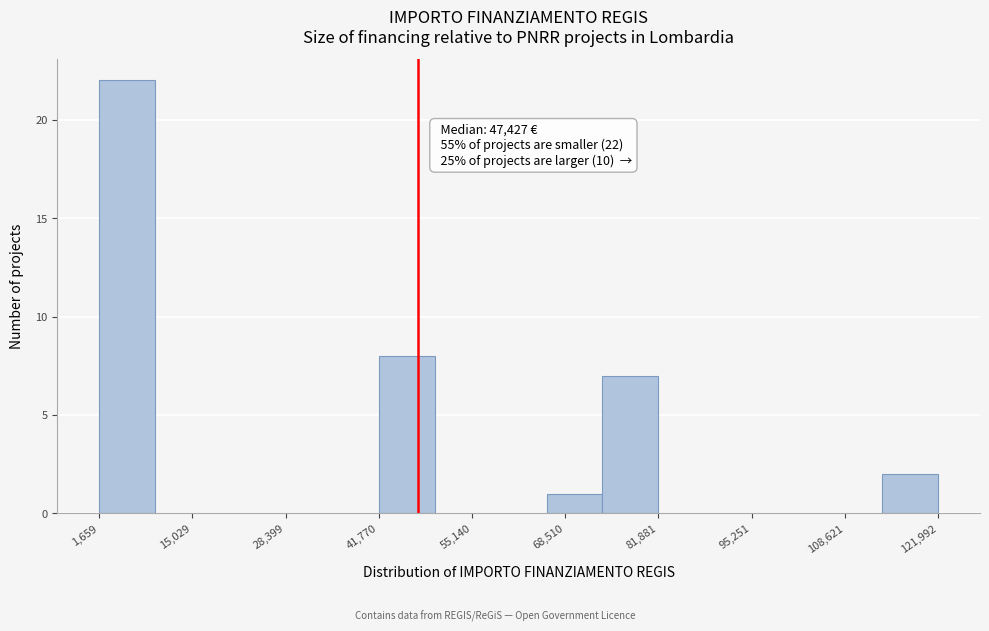

Which range on the x-axis has the tallest bar?

2000 to 10000